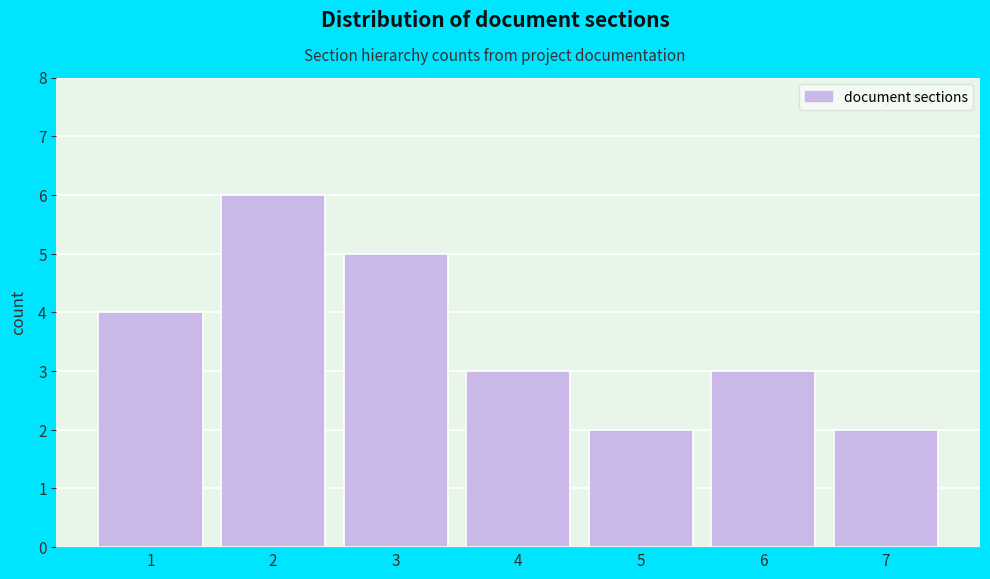

Reading right to left, extract all data points from this chart.

2	3	2	3	5	6	4